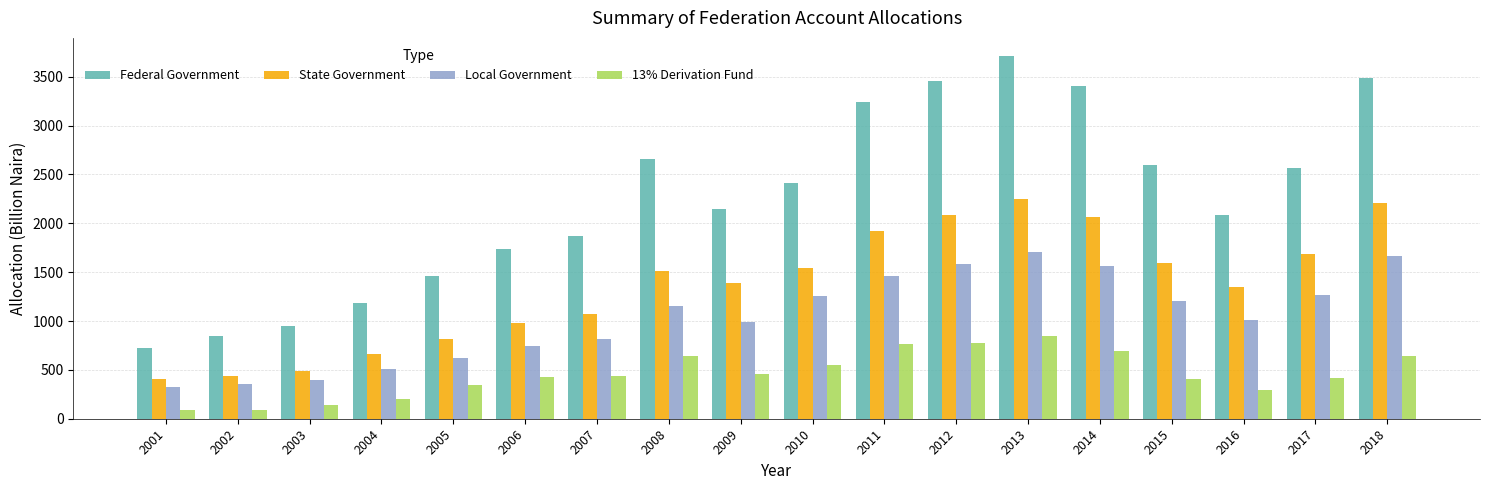

The Federal Government series shows 2655.4 at 2008. True or false?

True